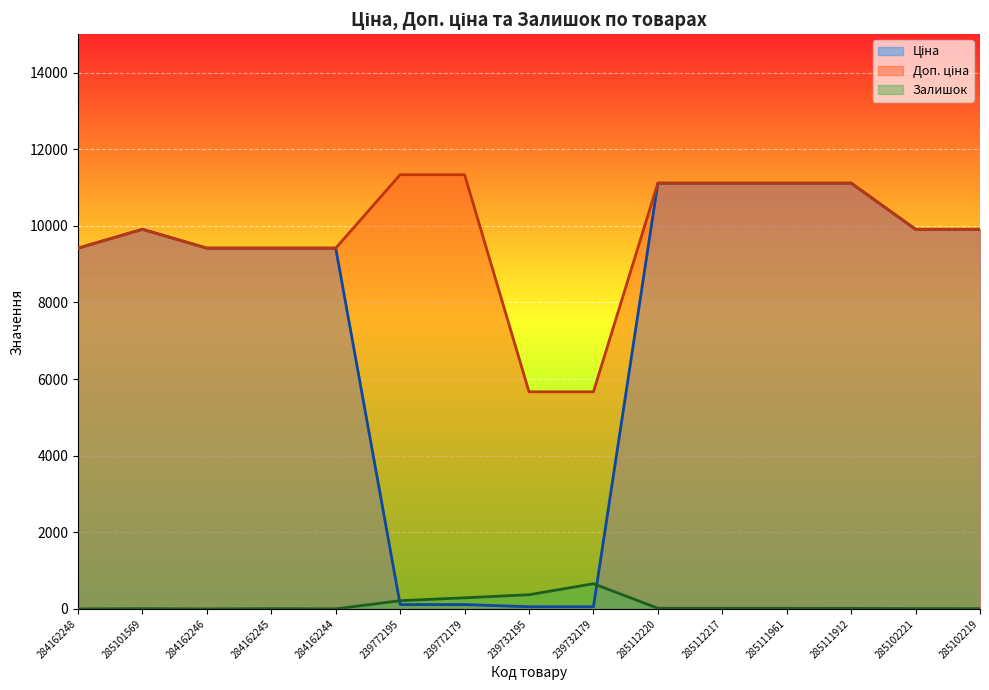

Which series has the largest range (max minus min)?

Ціна